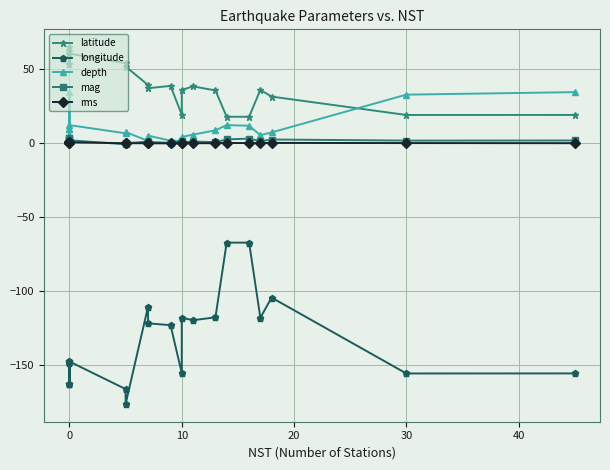

Reading left to right, list all the values displayed in this chart.

latitude: 53.4	62.4	65.0	53.6	60.7	54.2	51.9	39.4	37.3	38.8	19.4	36.1	38.5	35.7	17.9	18.0	36.1	31.6	19.2	19.2
longitude: -162.7	-148.2	-147.4	-162.8	-147.4	-166.0	-176.0	-110.3	-121.6	-122.8	-155.2	-117.8	-119.5	-117.6	-67.1	-67.1	-117.9	-104.2	-155.5	-155.5
depth: 10.0	34.9	4.5	10.0	12.3	6.8	7.7	1.6	5.2	1.8	1.6	4.3	5.9	8.8	12.3	11.9	5.5	7.4	32.9	34.6
mag: 3.3	1.4	1.5	3.4	2.1	-0.6	0.1	1.1	0.9	0.4	1.3	0.7	1.2	0.8	2.7	3.2	1.4	2.6	1.9	1.9
rms: 0.8	0.7	0.5	0.5	0.7	0.1	0.1	0.1	0.0	0.0	0.1	0.1	0.1	0.1	0.3	0.2	0.2	0.3	0.2	0.1